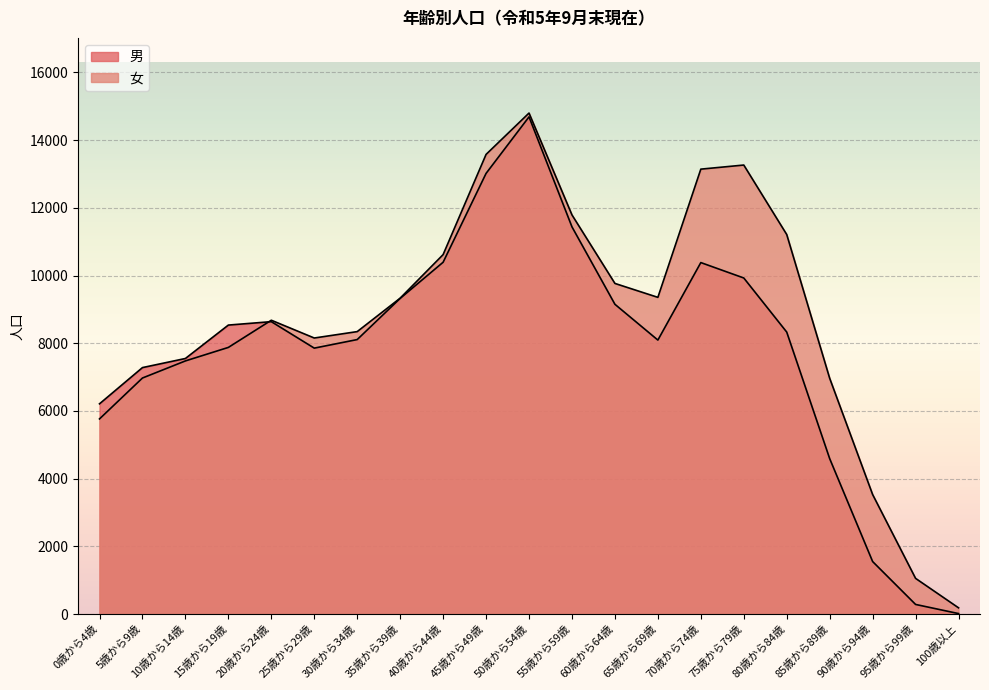

What is the label of the 14th point from the right?

35歳から39歳